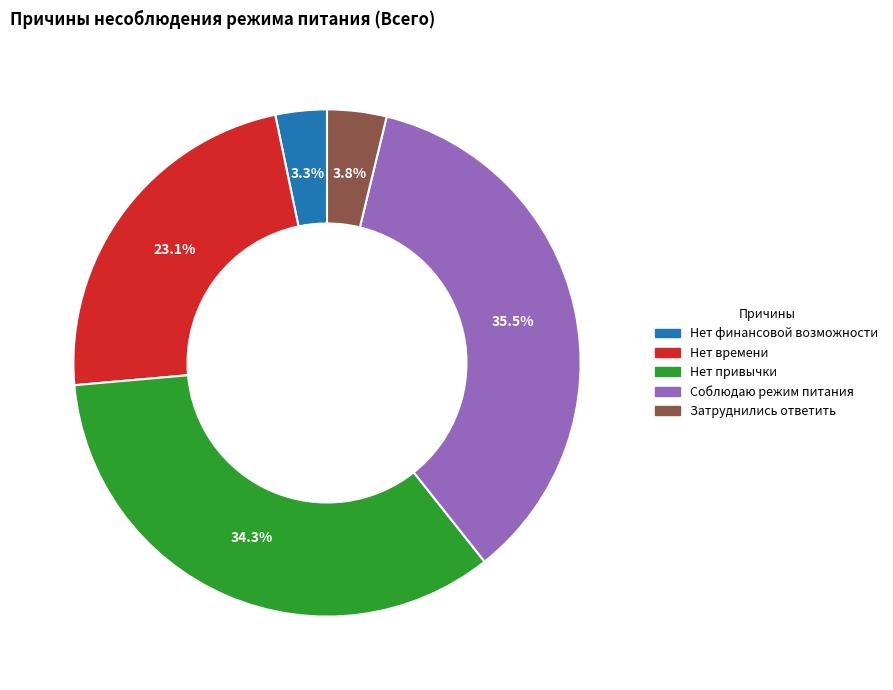

What portion of the pie excludes Соблюдаю режим питания?

64.5%